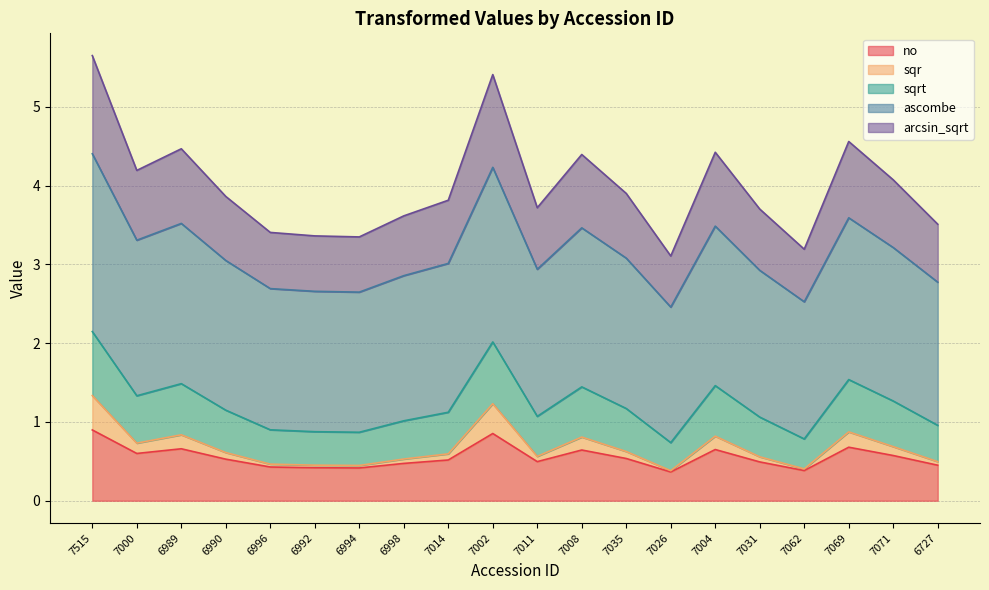

What is the total value across all series at 7002?

5.4